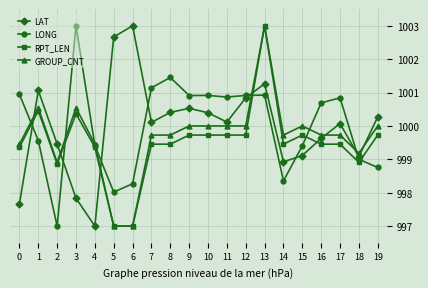

What is the highest value of the GROUP_CNT series?

1003.0